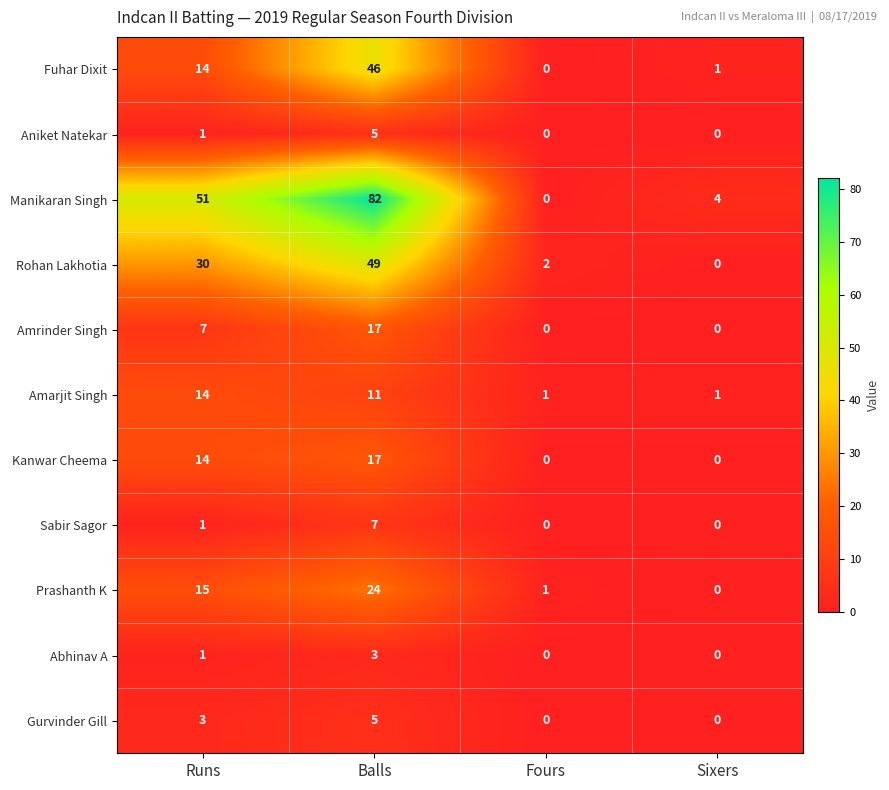

How many data points in Prashanth K are less than 15?

2